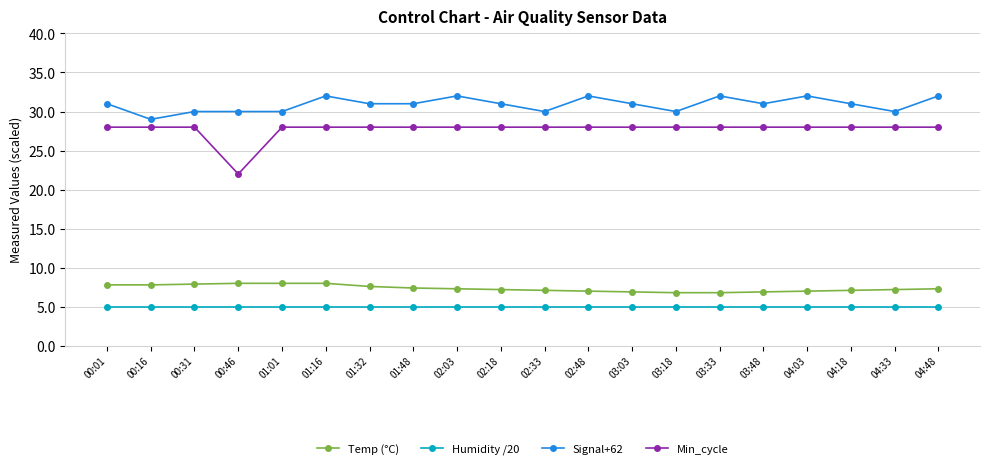

Which series changed the most between 01:32 and 02:03?

Signal+62